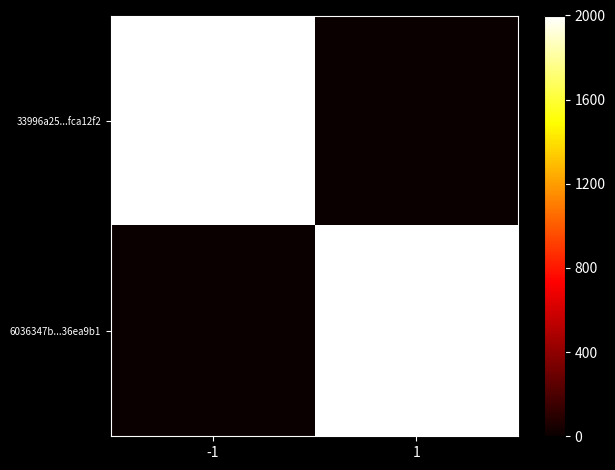

Which label corresponds to the smallest value in the chart?

1